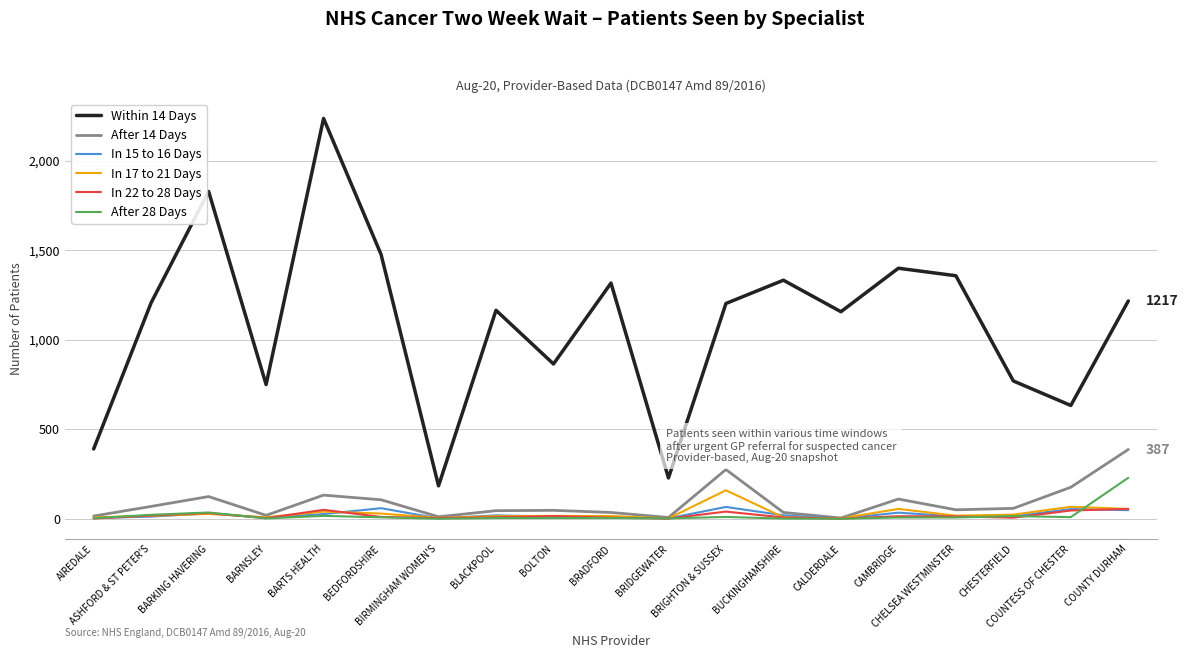

The After 28 Days series shows 4 at BRADFORD. True or false?

True